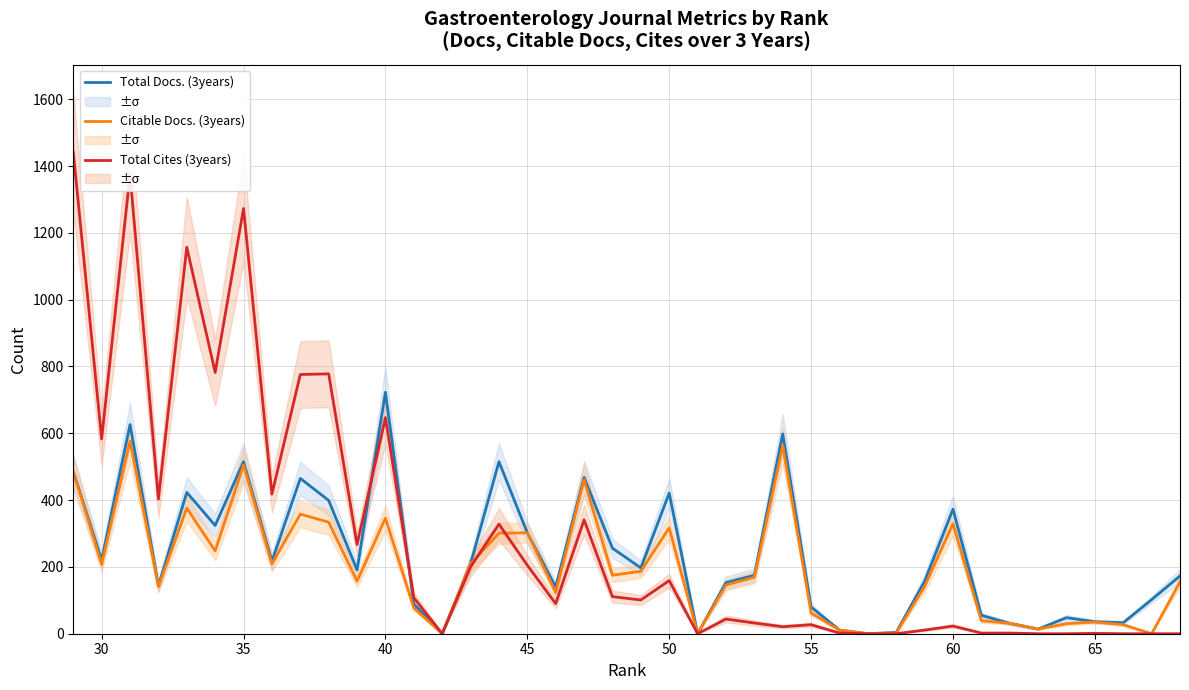

In Total Cites (3years), how many points are lower than both neighbors (excluding endpoints)?

10